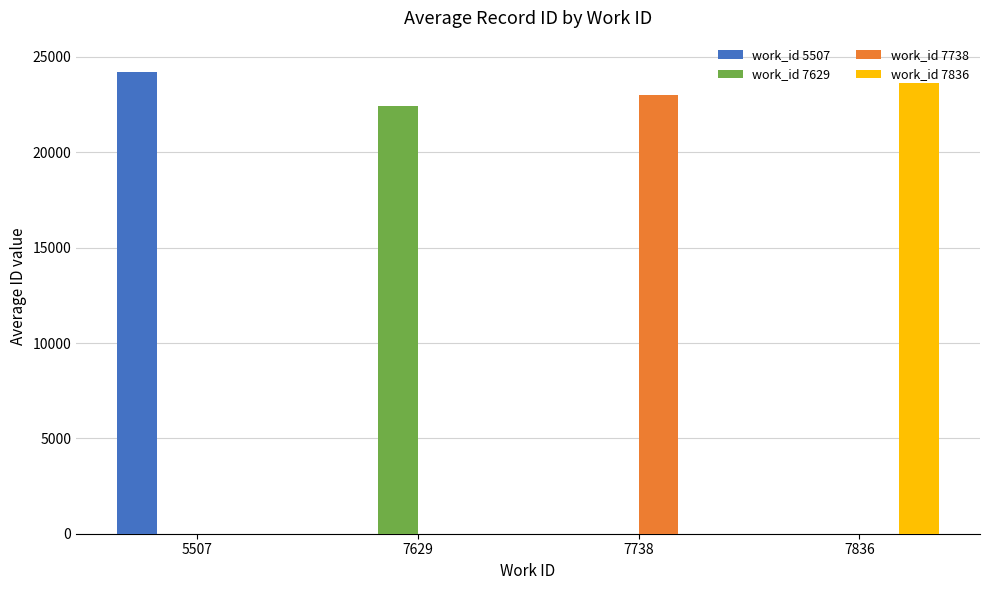

Is the value of work_id 7629 at 5507 greater than the value of work_id 7738 at 7738?

No